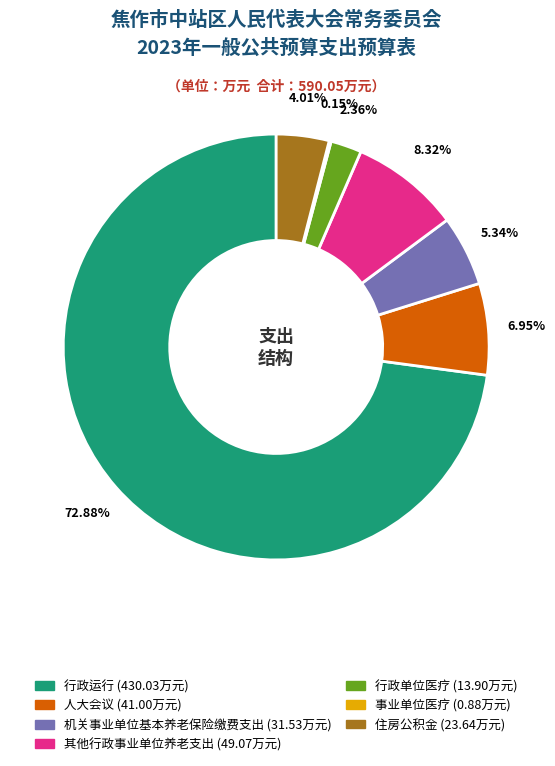

Which category has the biggest portion of the pie?

行政运行